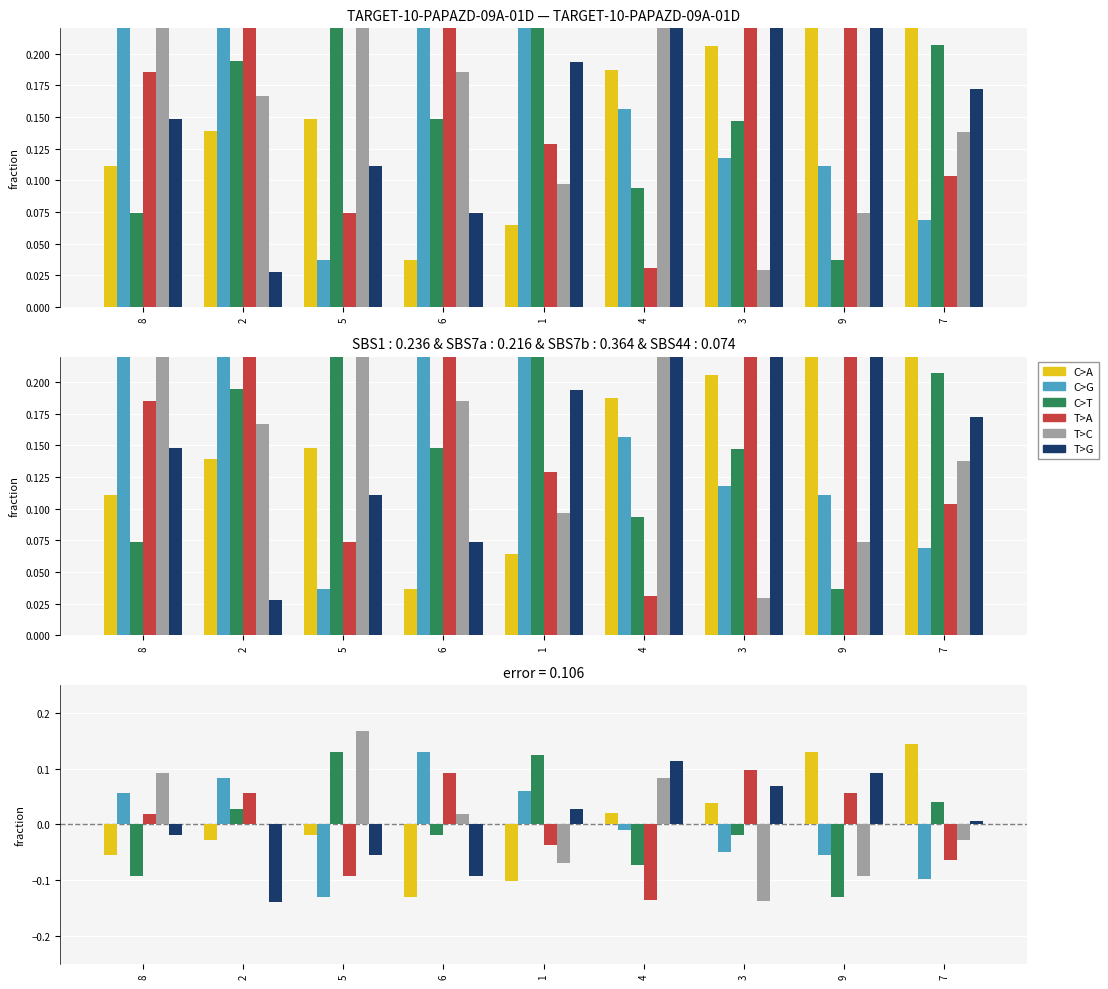

Rank the series at 8 from highest to lowest value.

col_8, col_5, col_7, col_9, col_4, col_6